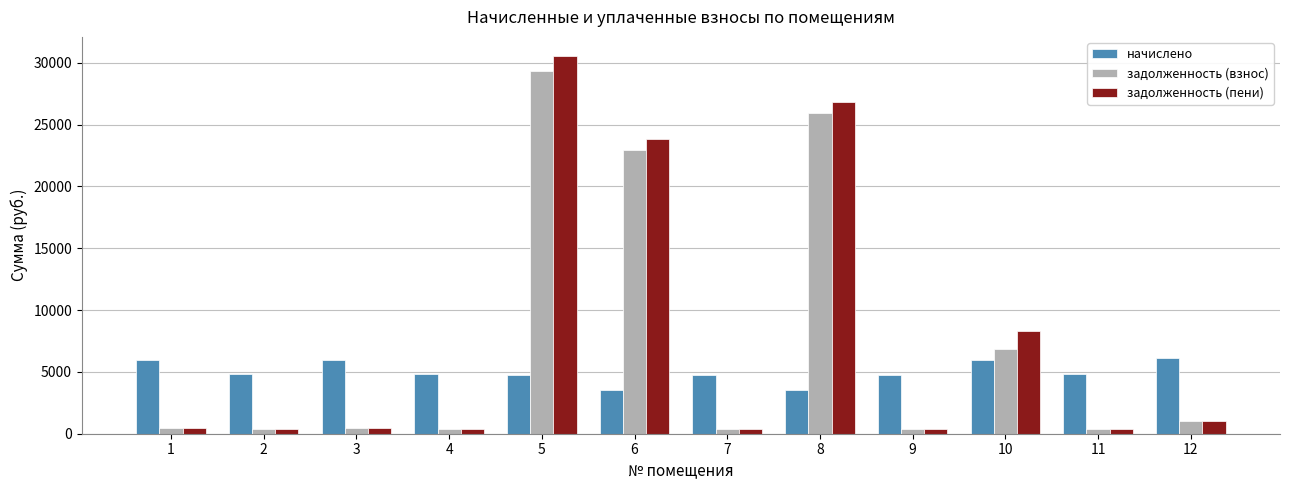

Is the value of задолженность (взнос) at 12 greater than the value of задолженность (пени) at 8?

No